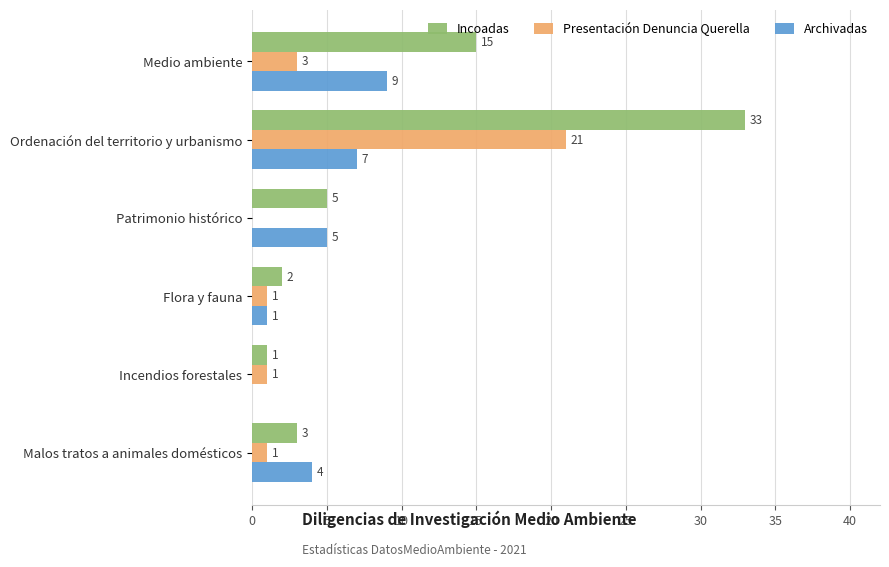

True or false: Incoadas has a value of 2 at Flora y fauna.

True